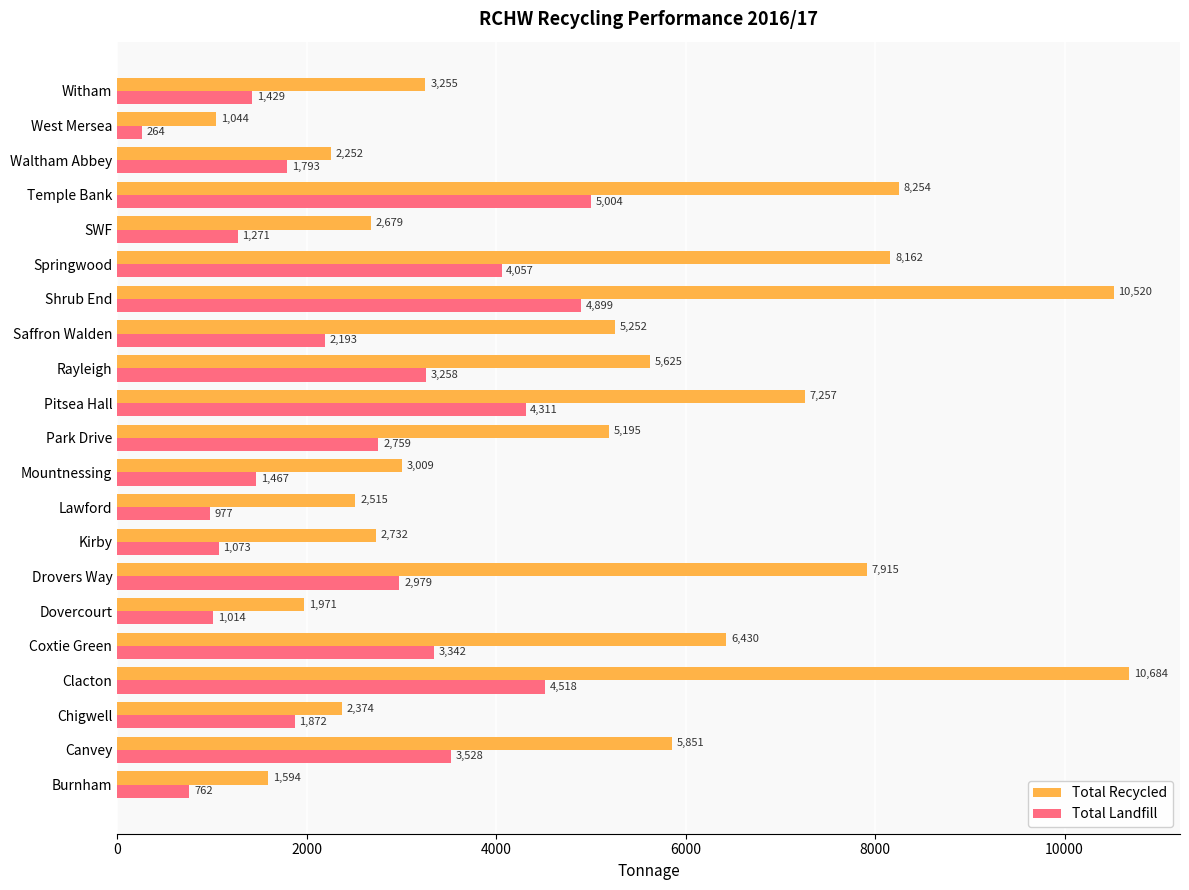

Count the number of data series in this chart.

2